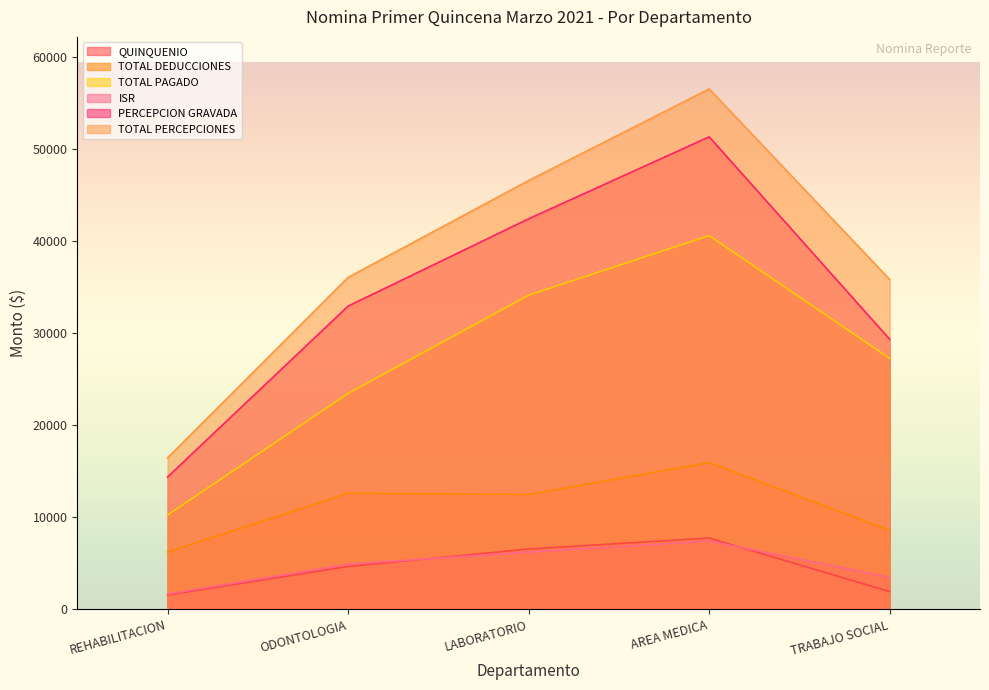

Reading left to right, transcribe all the data shown in this chart.

QUINQUENIO: REHABILITACION=1548.8	ODONTOLOGIA=4641.0	LABORATORIO=6532.4	AREA MEDICA=7726.4	TRABAJO SOCIAL=1913.2
TOTAL DEDUCCIONES: REHABILITACION=6210.8	ODONTOLOGIA=12597.0	LABORATORIO=12450.6	AREA MEDICA=15924.3	TRABAJO SOCIAL=8566.9
TOTAL PAGADO: REHABILITACION=10223.2	ODONTOLOGIA=23427.7	LABORATORIO=34093.0	AREA MEDICA=40560.2	TRABAJO SOCIAL=27222.2
ISR: REHABILITACION=1648.5	ODONTOLOGIA=4895.1	LABORATORIO=6208.7	AREA MEDICA=7407.3	TRABAJO SOCIAL=3467.9
PERCEPCION GRAVADA: REHABILITACION=14354.0	ODONTOLOGIA=32904.7	LABORATORIO=42383.6	AREA MEDICA=51284.6	TRABAJO SOCIAL=29302.6
TOTAL PERCEPCIONES: REHABILITACION=16434.0	ODONTOLOGIA=36024.7	LABORATORIO=46543.6	AREA MEDICA=56484.6	TRABAJO SOCIAL=35789.1